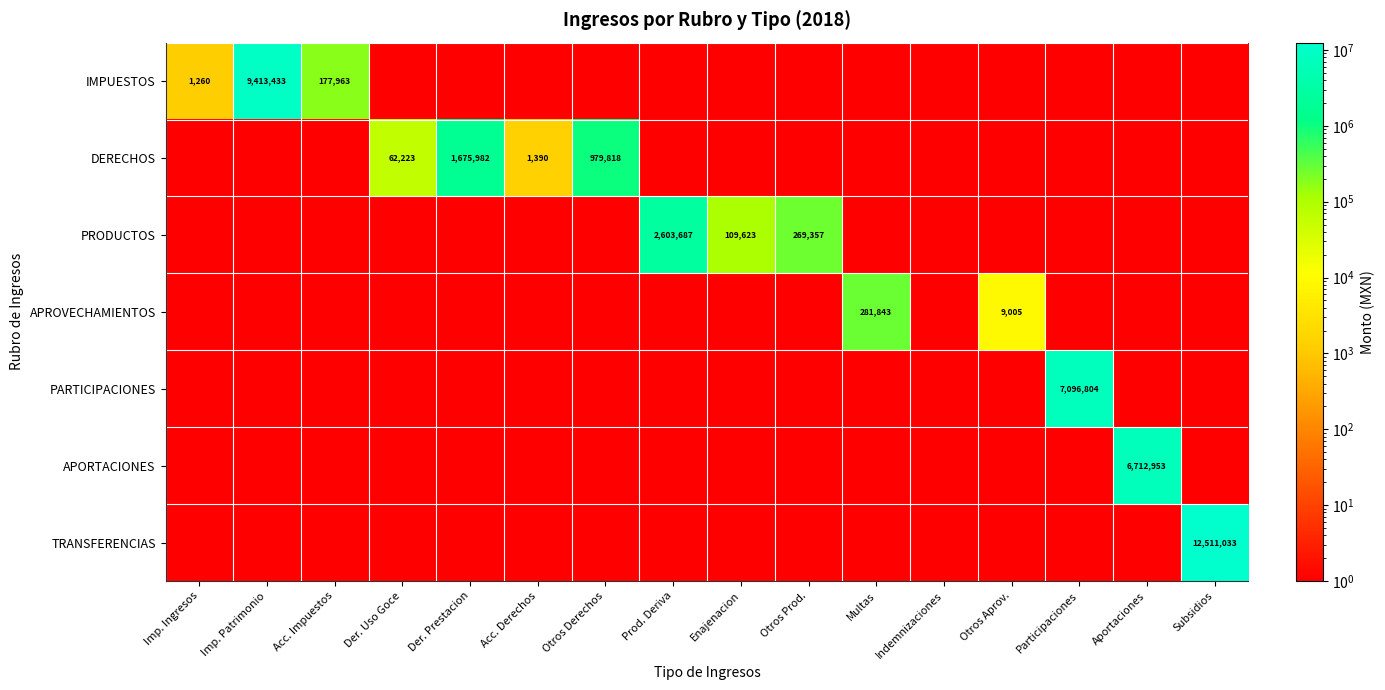

What is the difference between the highest and lowest values at Acc. Impuestos?

177962.2